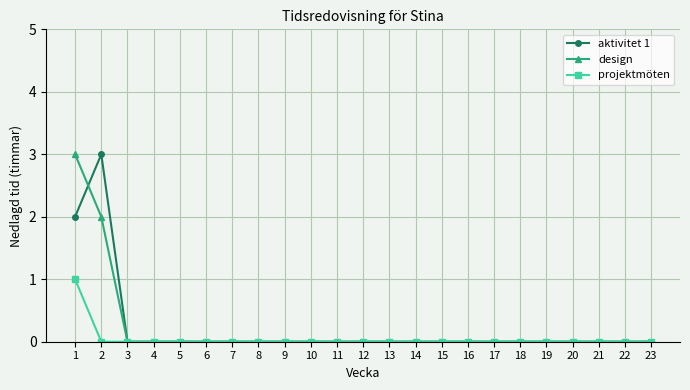

What is the spread (max minus min) of values at 2?

3